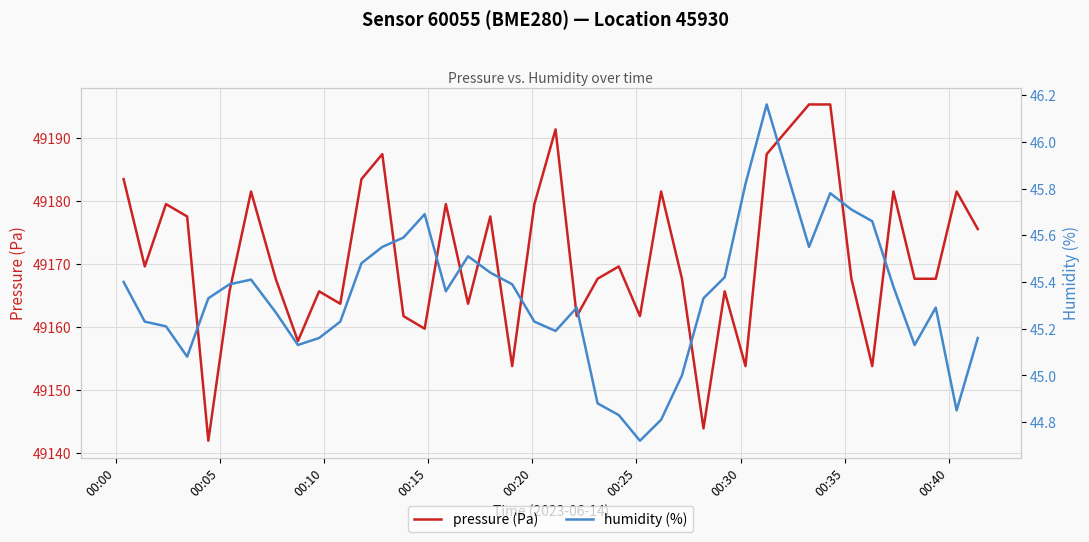

True or false: pressure (Pa) and humidity (%) cross at least once.

False